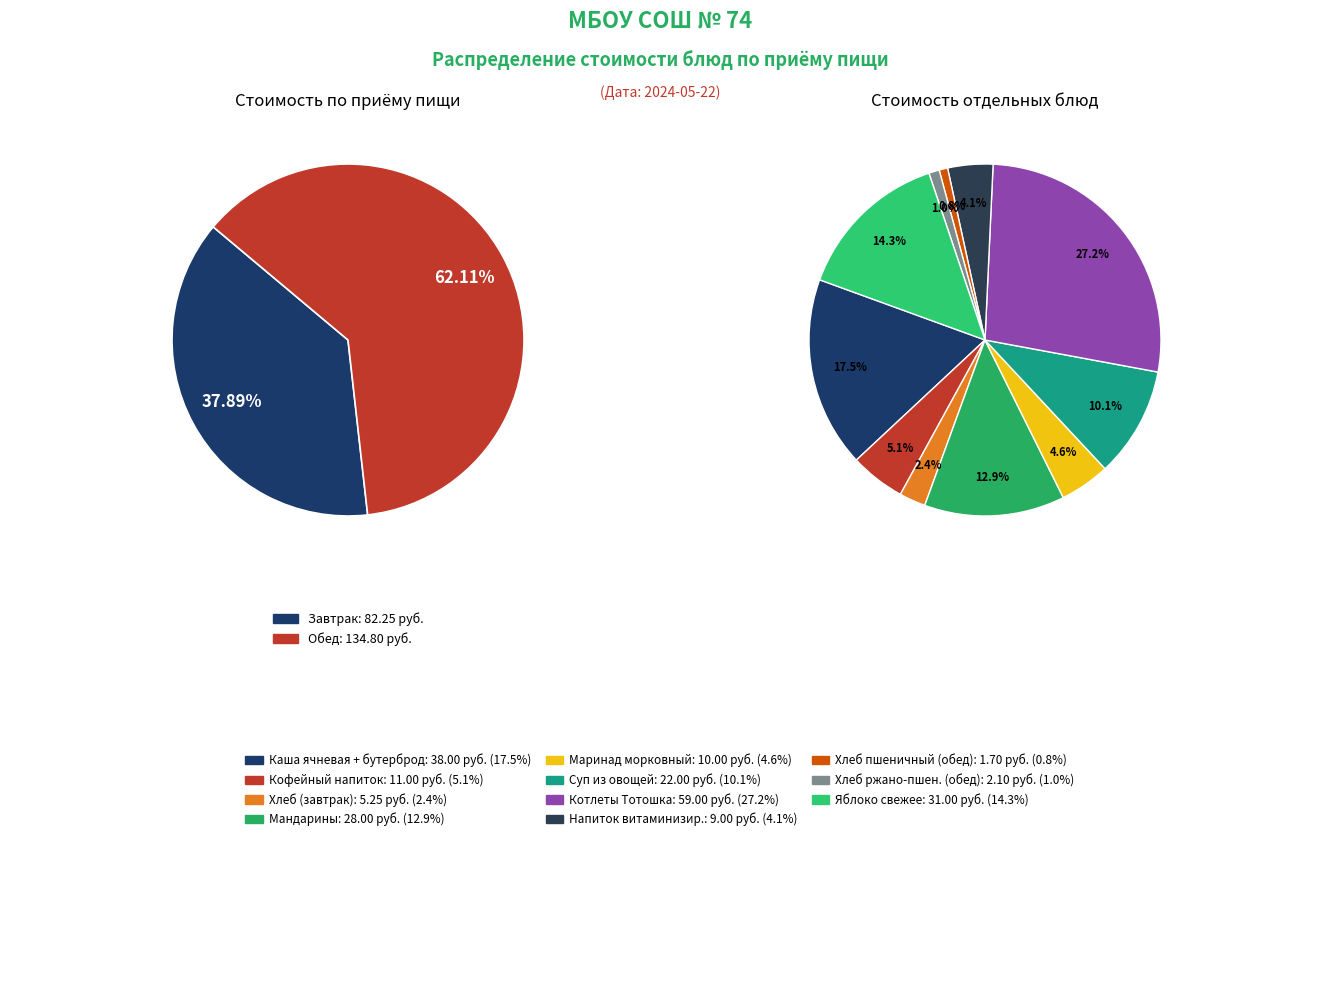

Does Котлеты Тотошка запеченые в соусе account for over 50% of the chart?

No